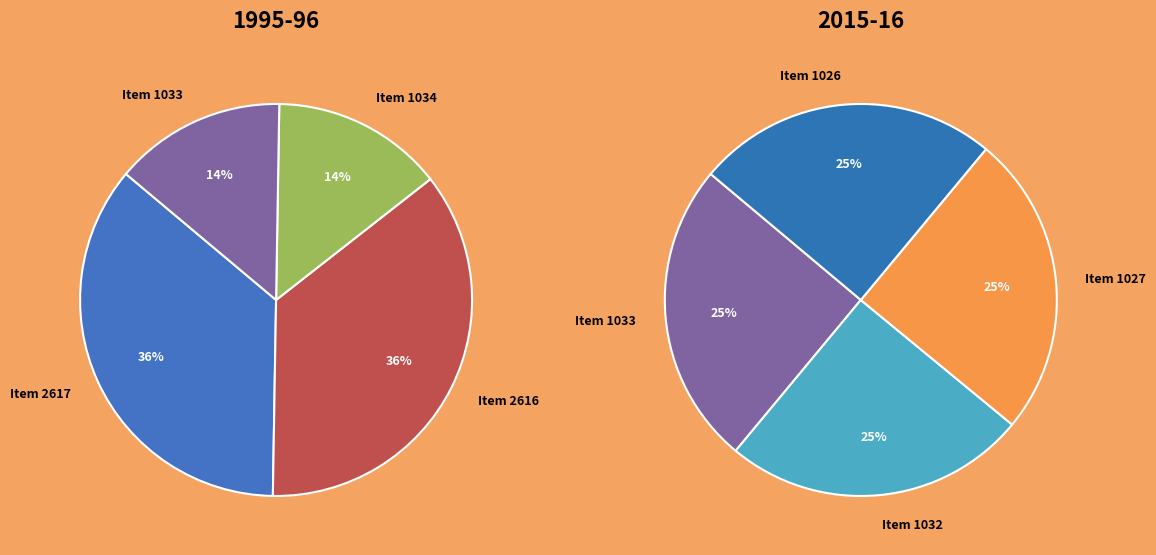

Is it true that Item 2617 is 37% of the pie?

False